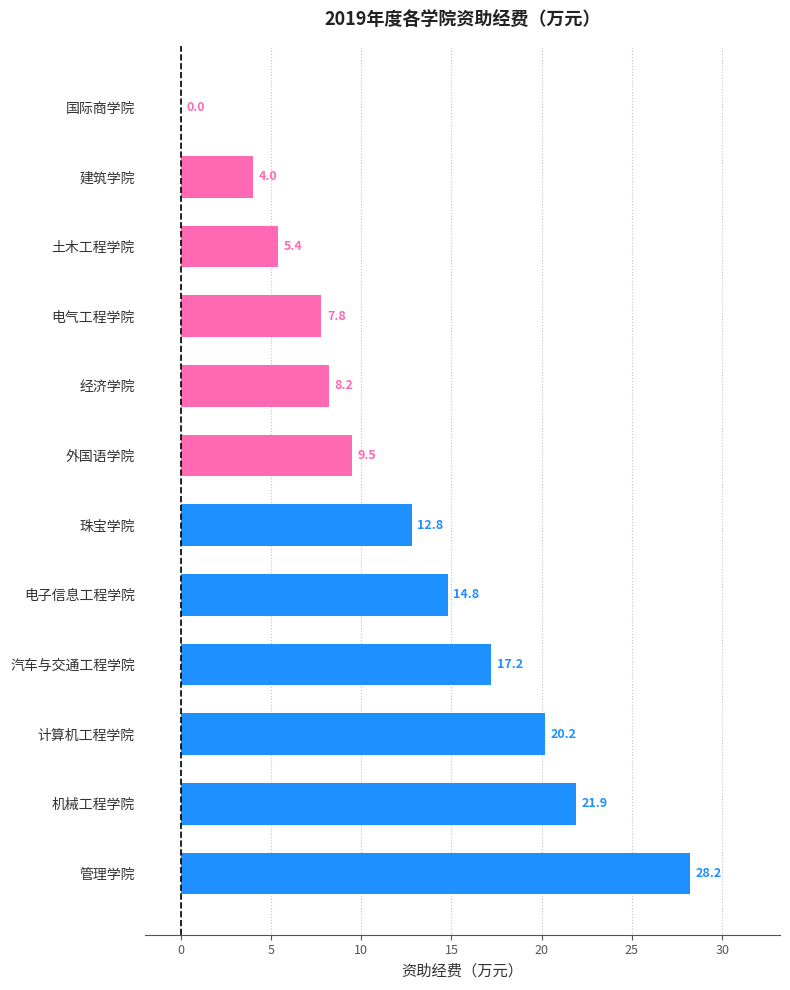

Reading bottom to top, list all the values displayed in this chart.

管理学院=28.2	机械工程学院=21.9	计算机工程学院=20.2	汽车与交通工程学院=17.2	电子信息工程学院=14.8	珠宝学院=12.8	外国语学院=9.5	经济学院=8.2	电气工程学院=7.8	土木工程学院=5.4	建筑学院=4.0	国际商学院=0.0